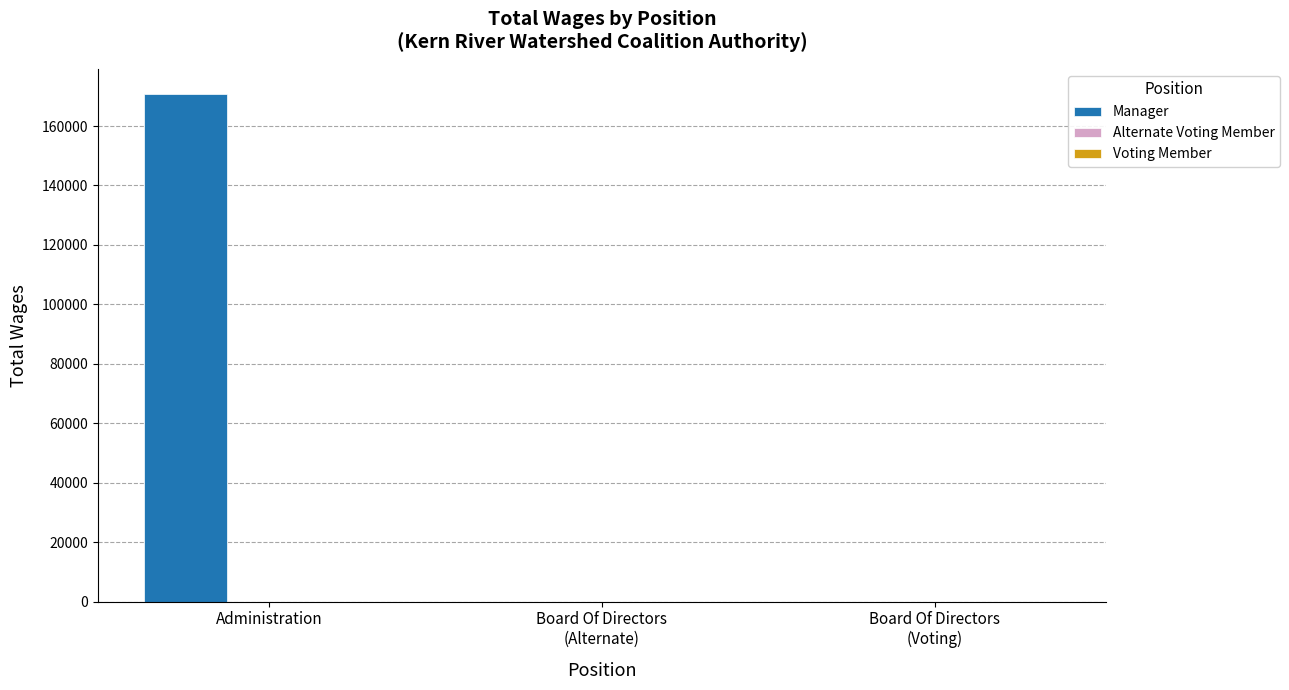

Is it true that the value at Administration is 170671?

True